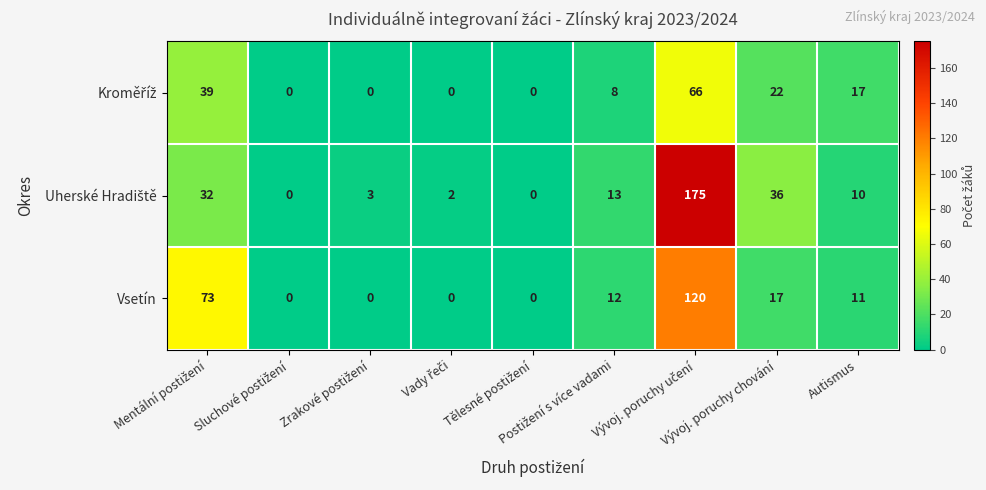

At how many categories does at least one series exceed 22?

3